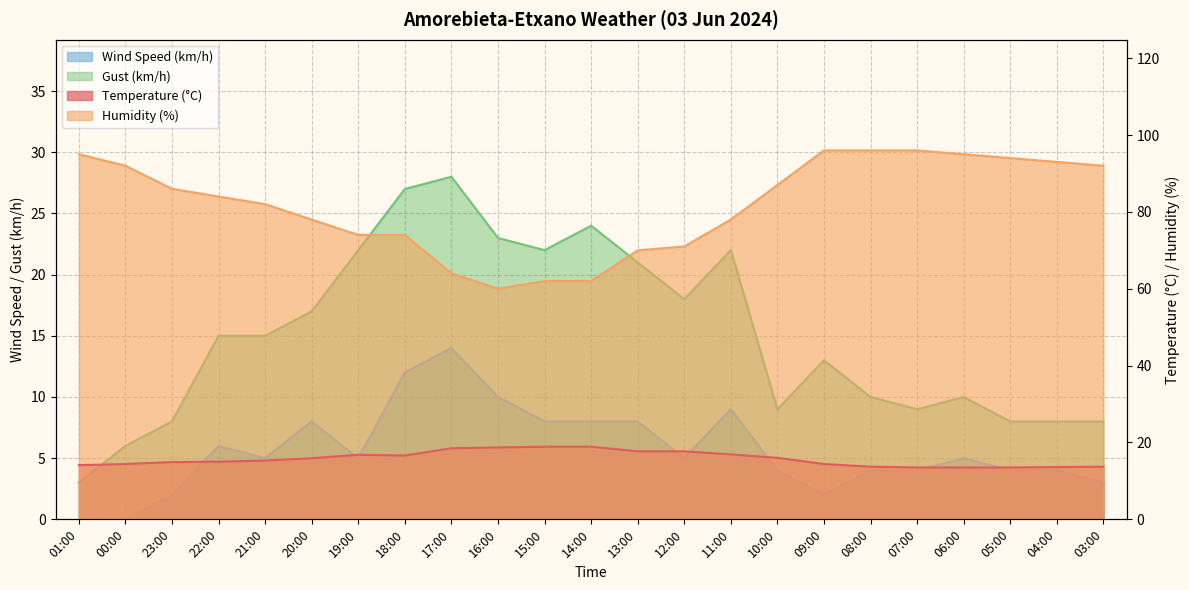

At which label is Wind Speed (km/h) closest to 7?

22:00